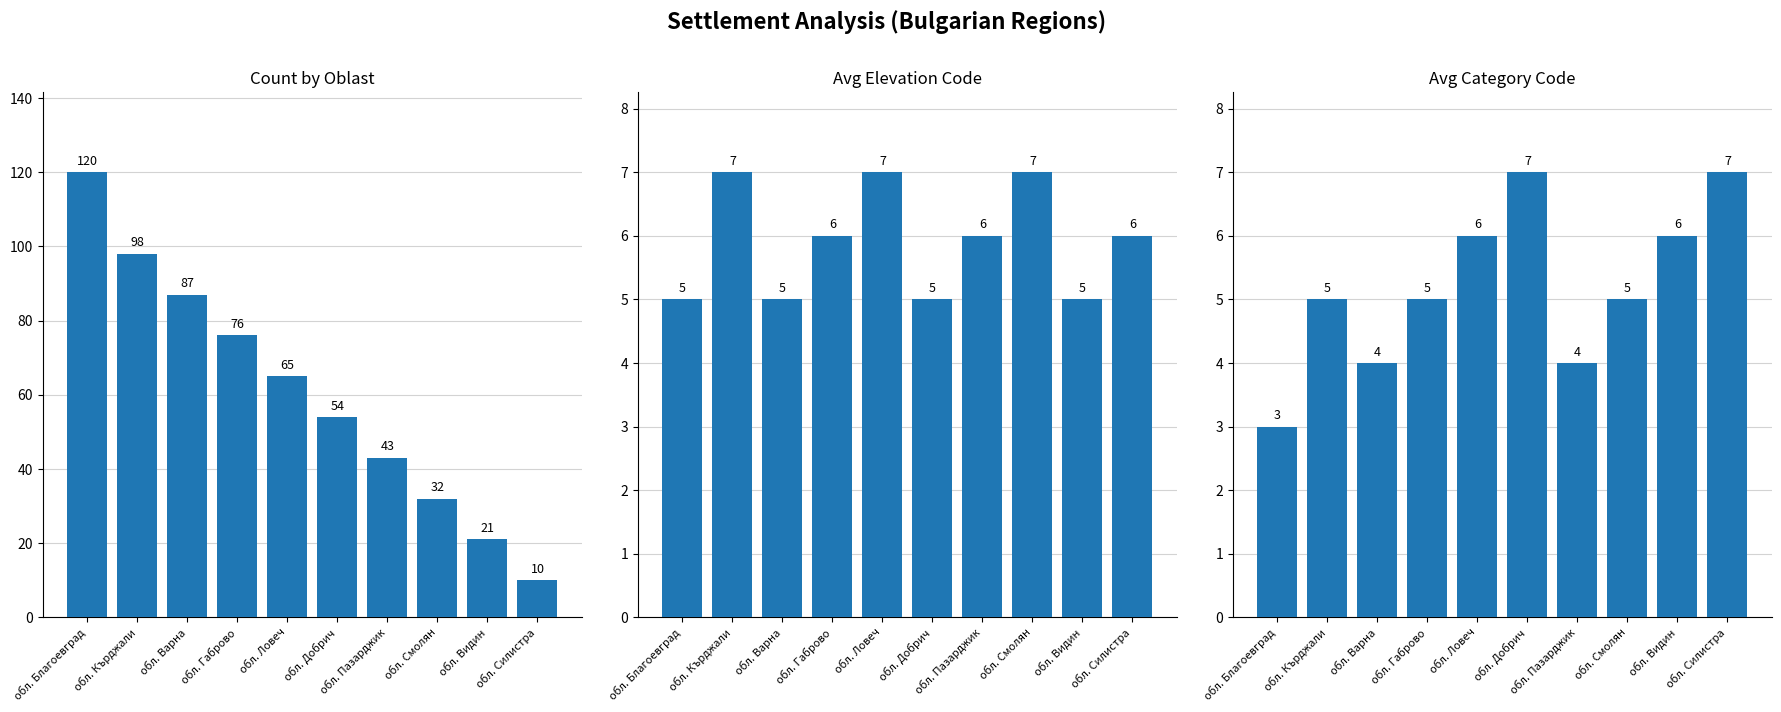

Which series has the widest spread of values?

Count by Oblast